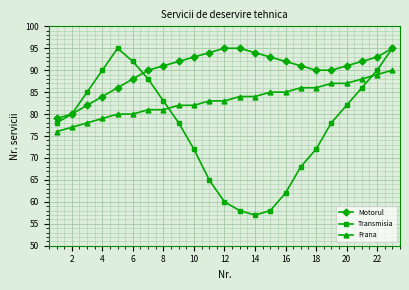

List the series in order of their overall mean, highest first.

Motorul, Frana, Transmisia